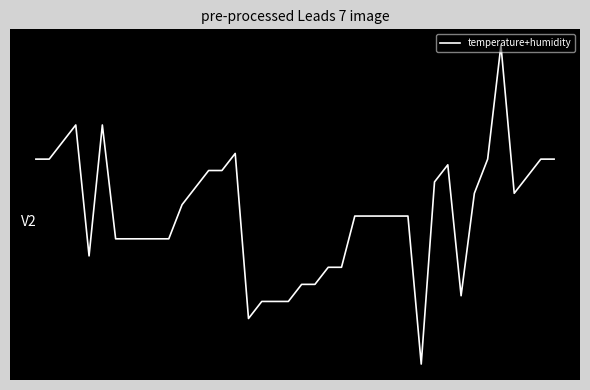

Does the chart display data point markers on the line(s)?

No